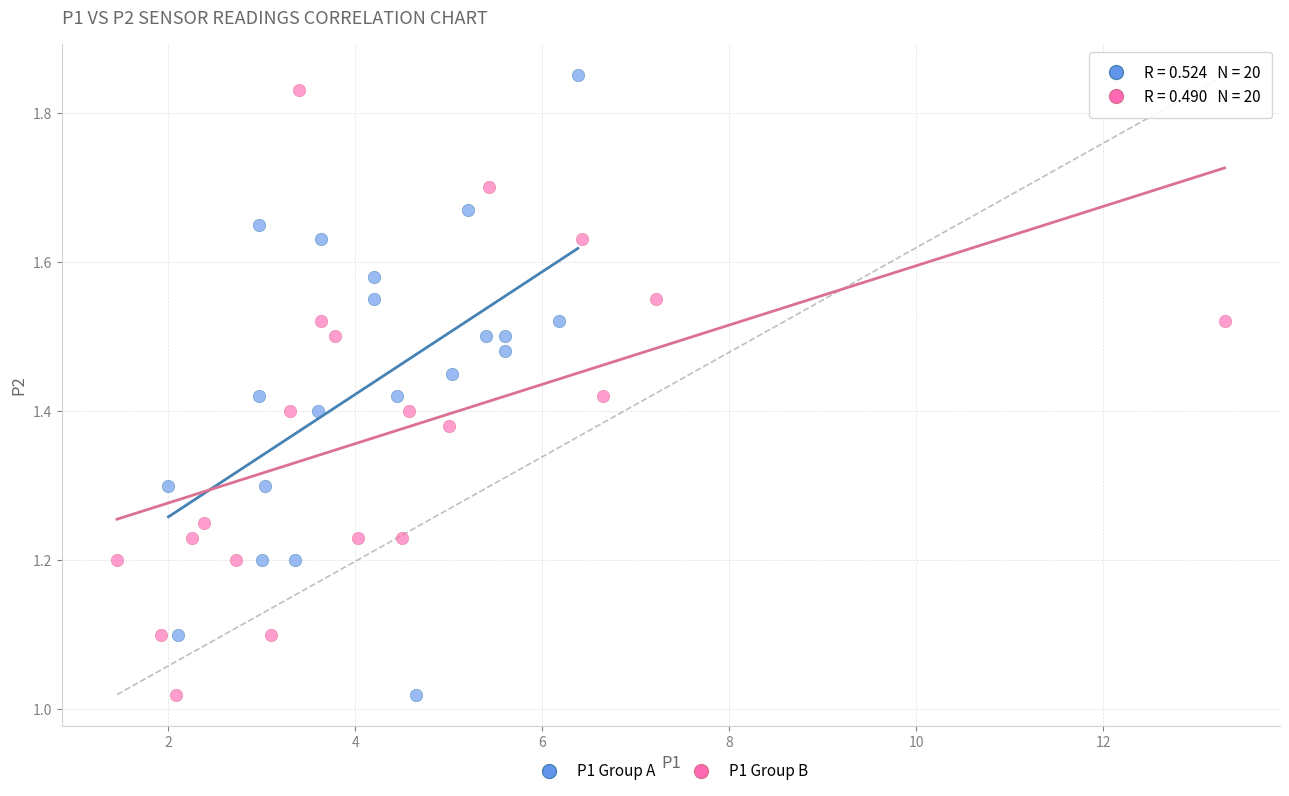

What are all the series names shown in the legend?

P1 Group A, P1 Group B